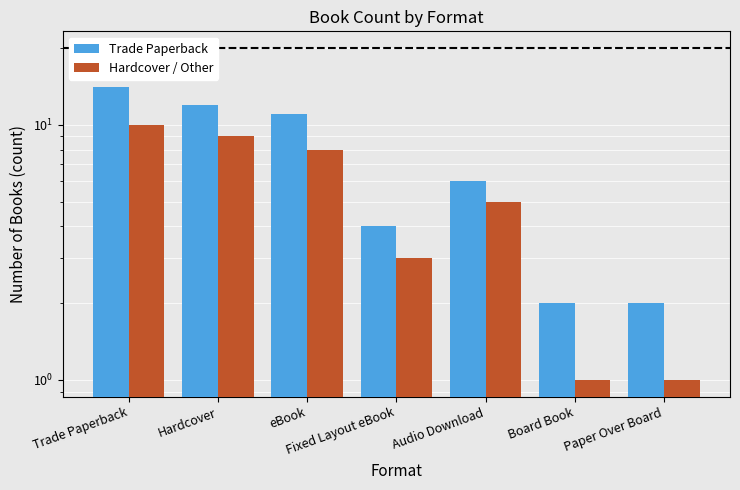

Is it true that Hardcover / Other equals 5 at Fixed Layout eBook?

False